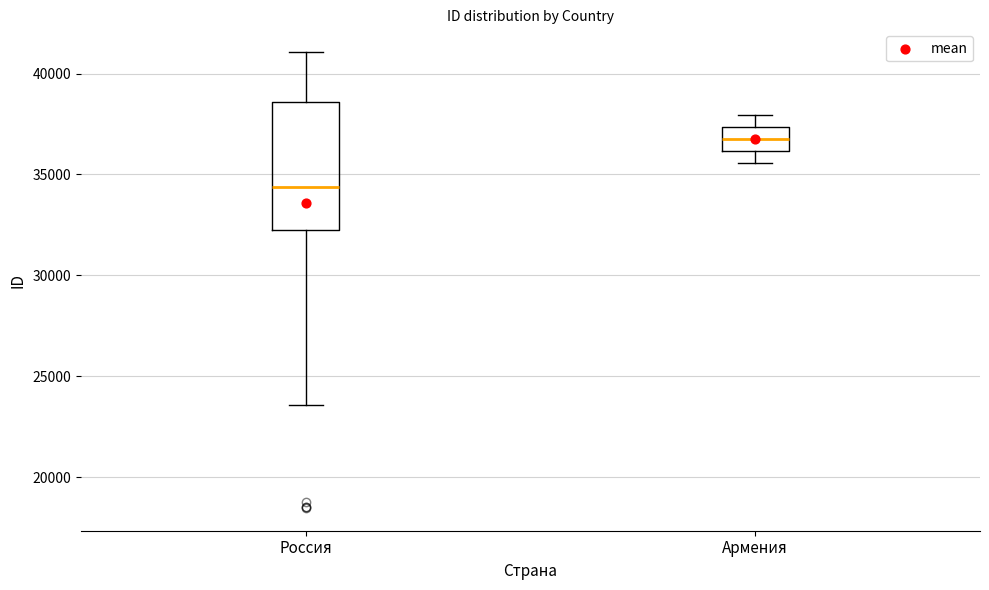

Where does the median line of the box for Армения sit on the y-axis? The values are not printed on the chart, so give them approximately, as read against the axis.

37000